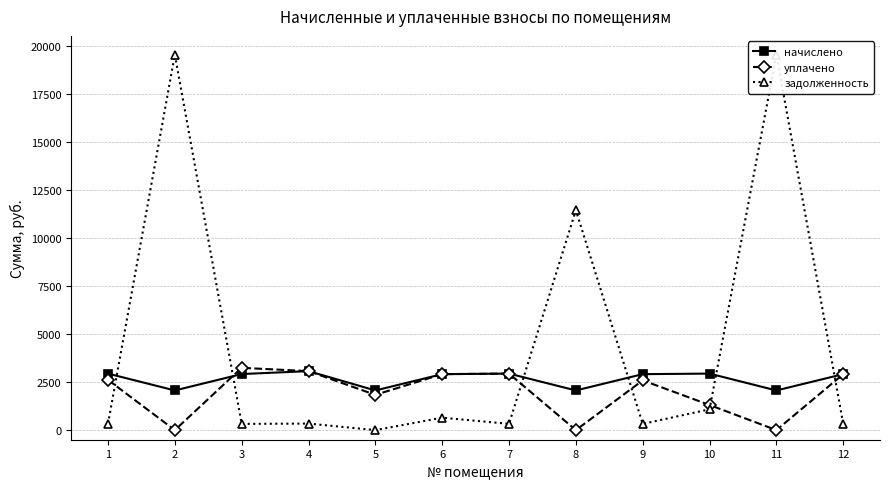

How many lines are shown in the chart?

3